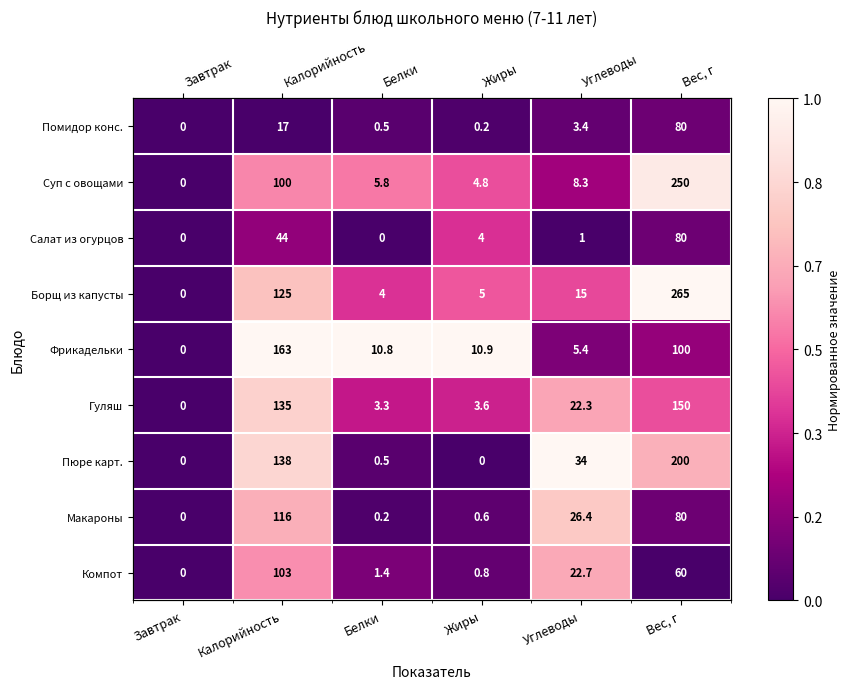

Between Жиры and Завтрак, which is larger?

Жиры